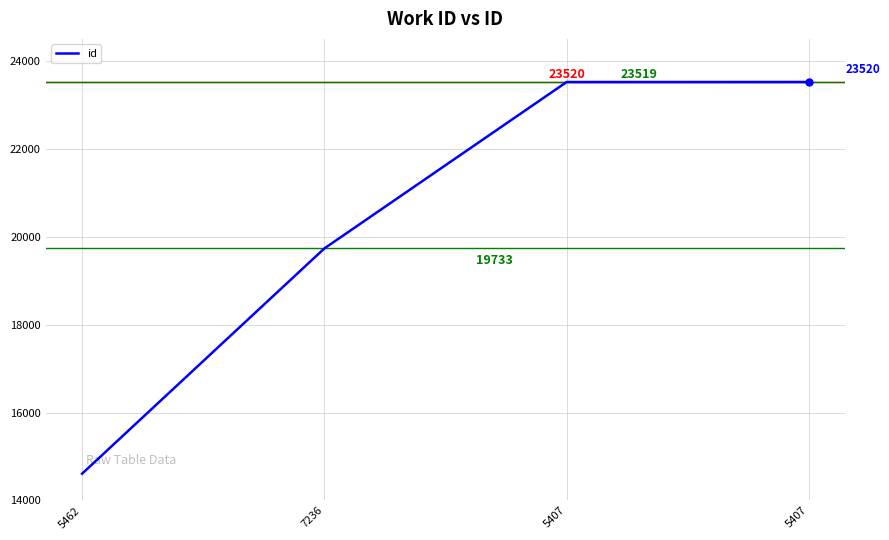

How many values are below 23519?

2